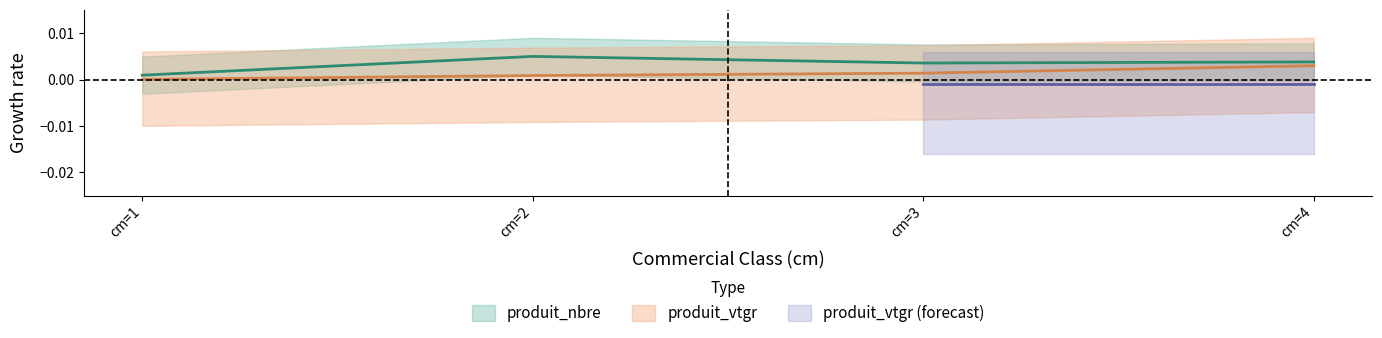

At which label is produit_nbre closest to 0?

cm=1